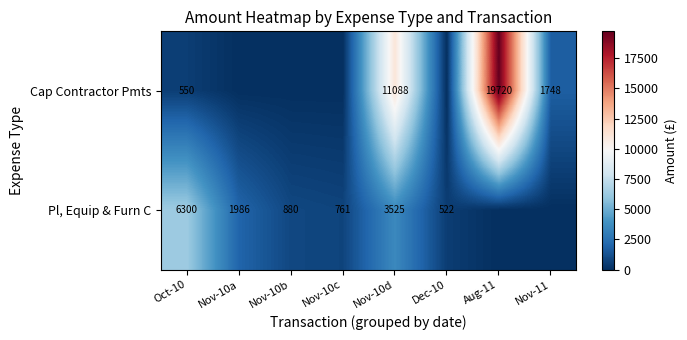

What is the sum of the Pl, Equip & Furn C values at Nov-10c and Nov-10b?

1641